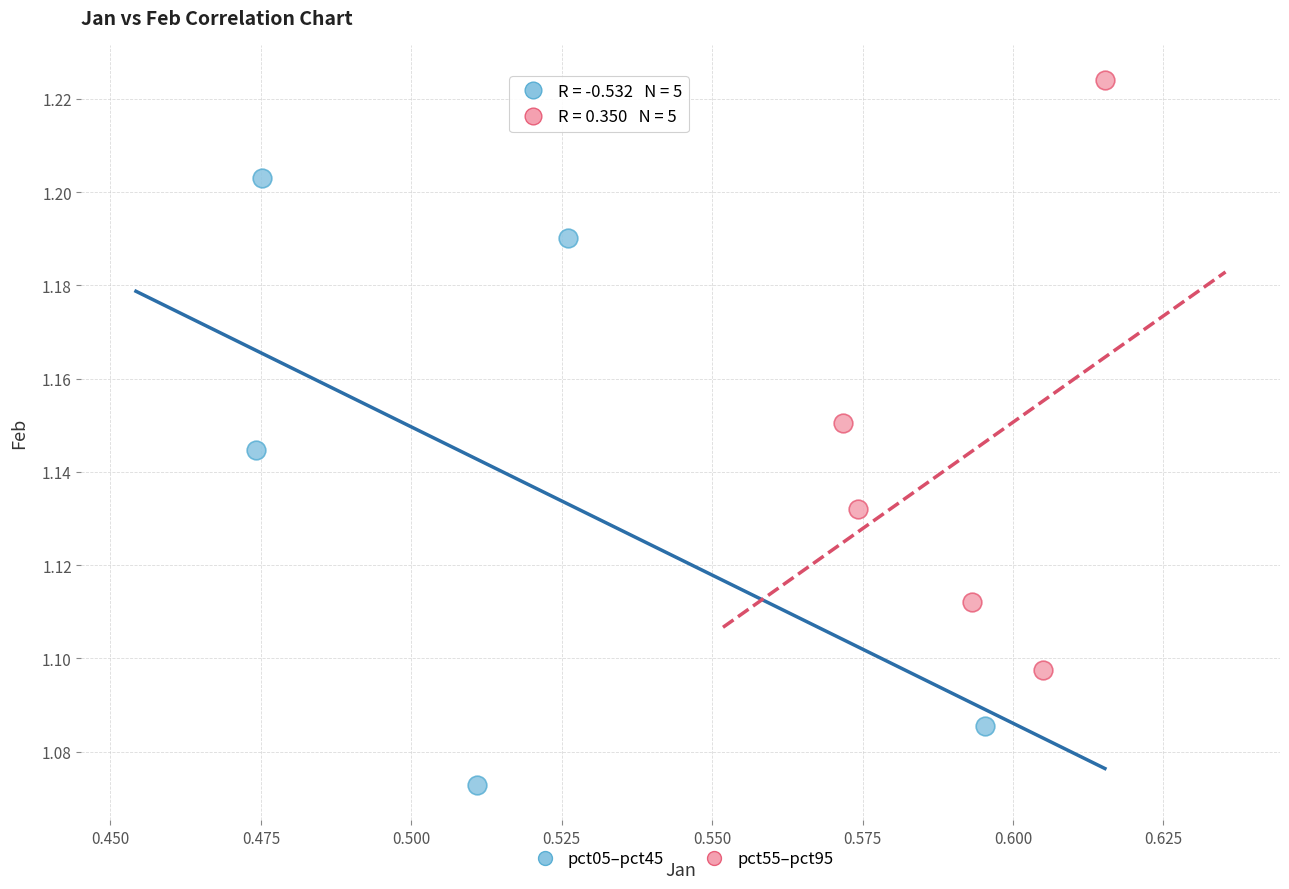

Which series has the widest spread of Y values?

pct05–pct45